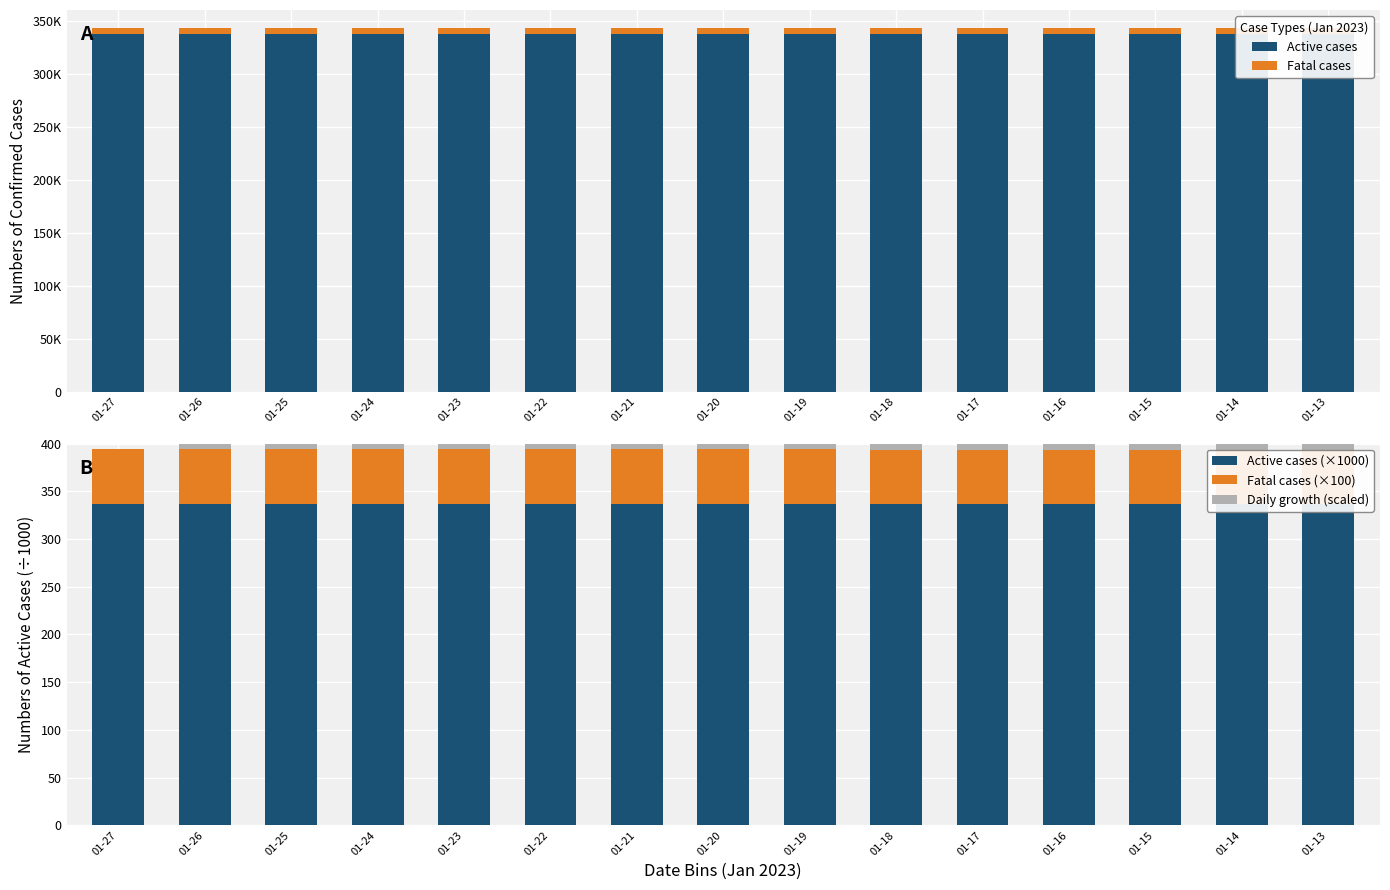

Which has a higher value, 01-16 or 01-25?

01-25